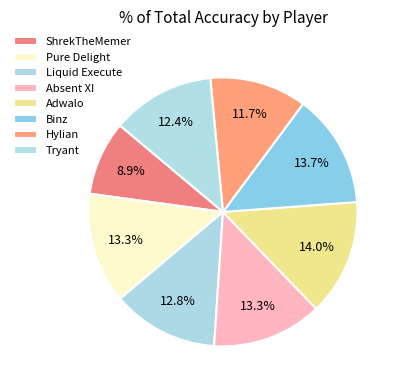

Is it true that Tryant is 12% of the pie?

True